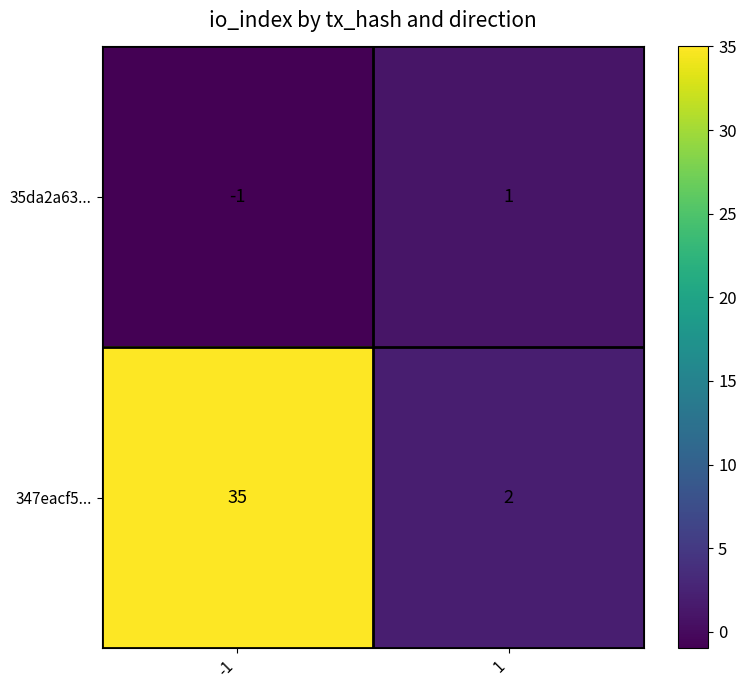

True or false: 347eacf5... has a value of 22 at -1.

False